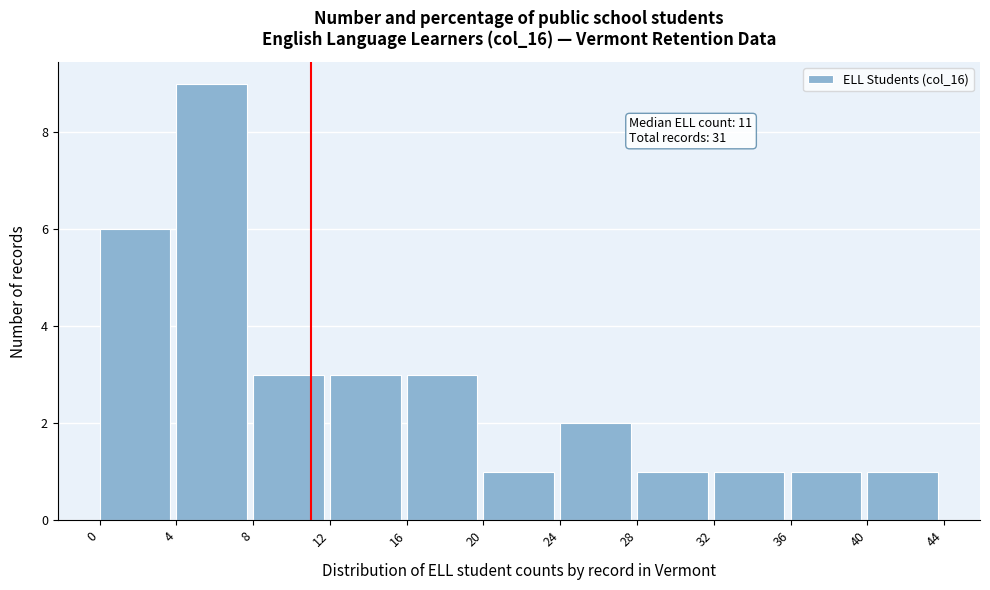

Which range on the x-axis has the tallest bar?

4 to 8